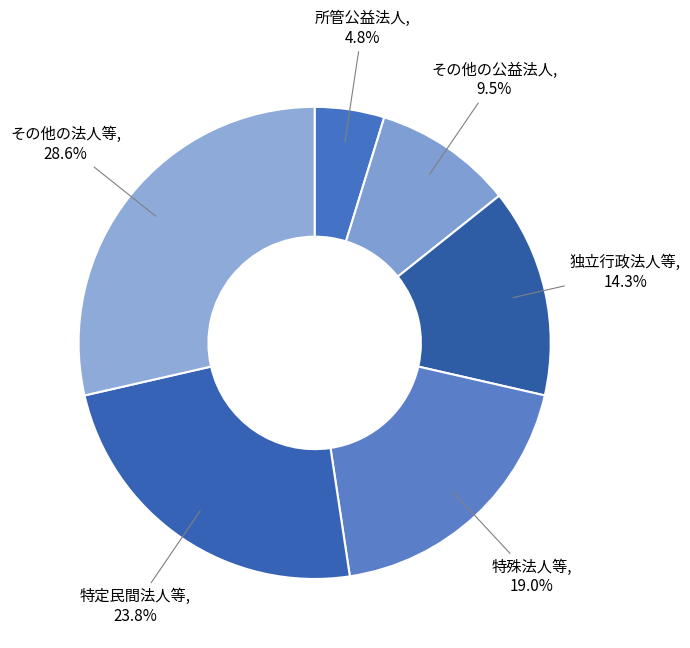

Count the number of slices in the pie.

6